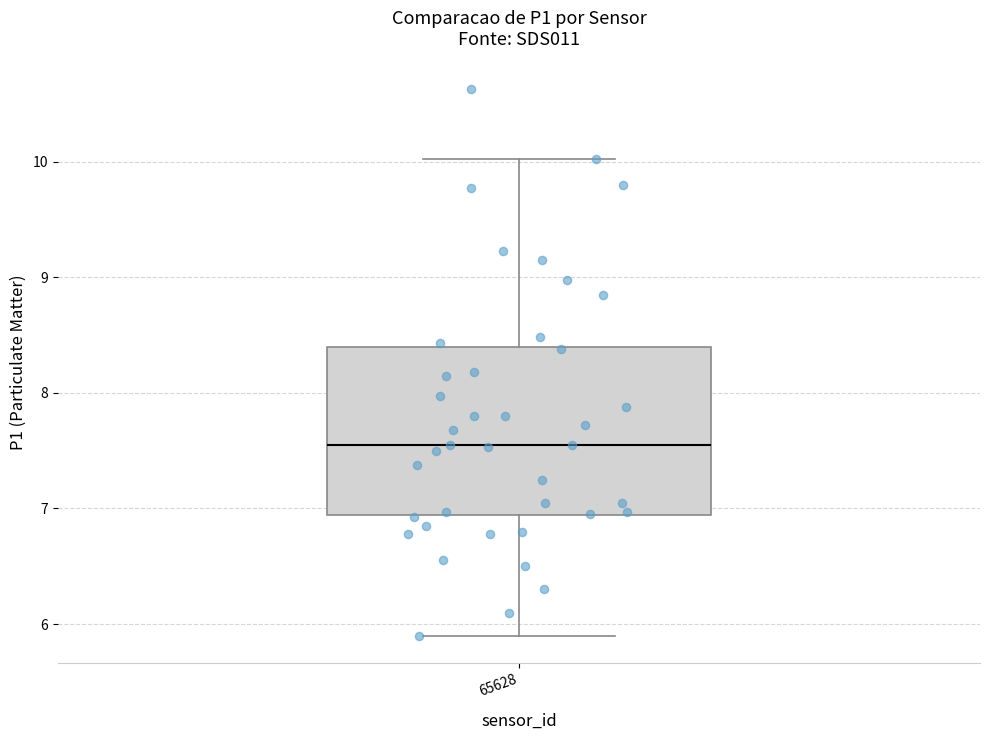

Transcribe this box plot: give where the median line is, the range the box spans, and where the two whiskers end, as read against the y-axis. The values are not printed on the chart, so give them approximately, as read against the axis.

median 7.6, box 6.9 to 8.4, whiskers 5.9 to 10.0